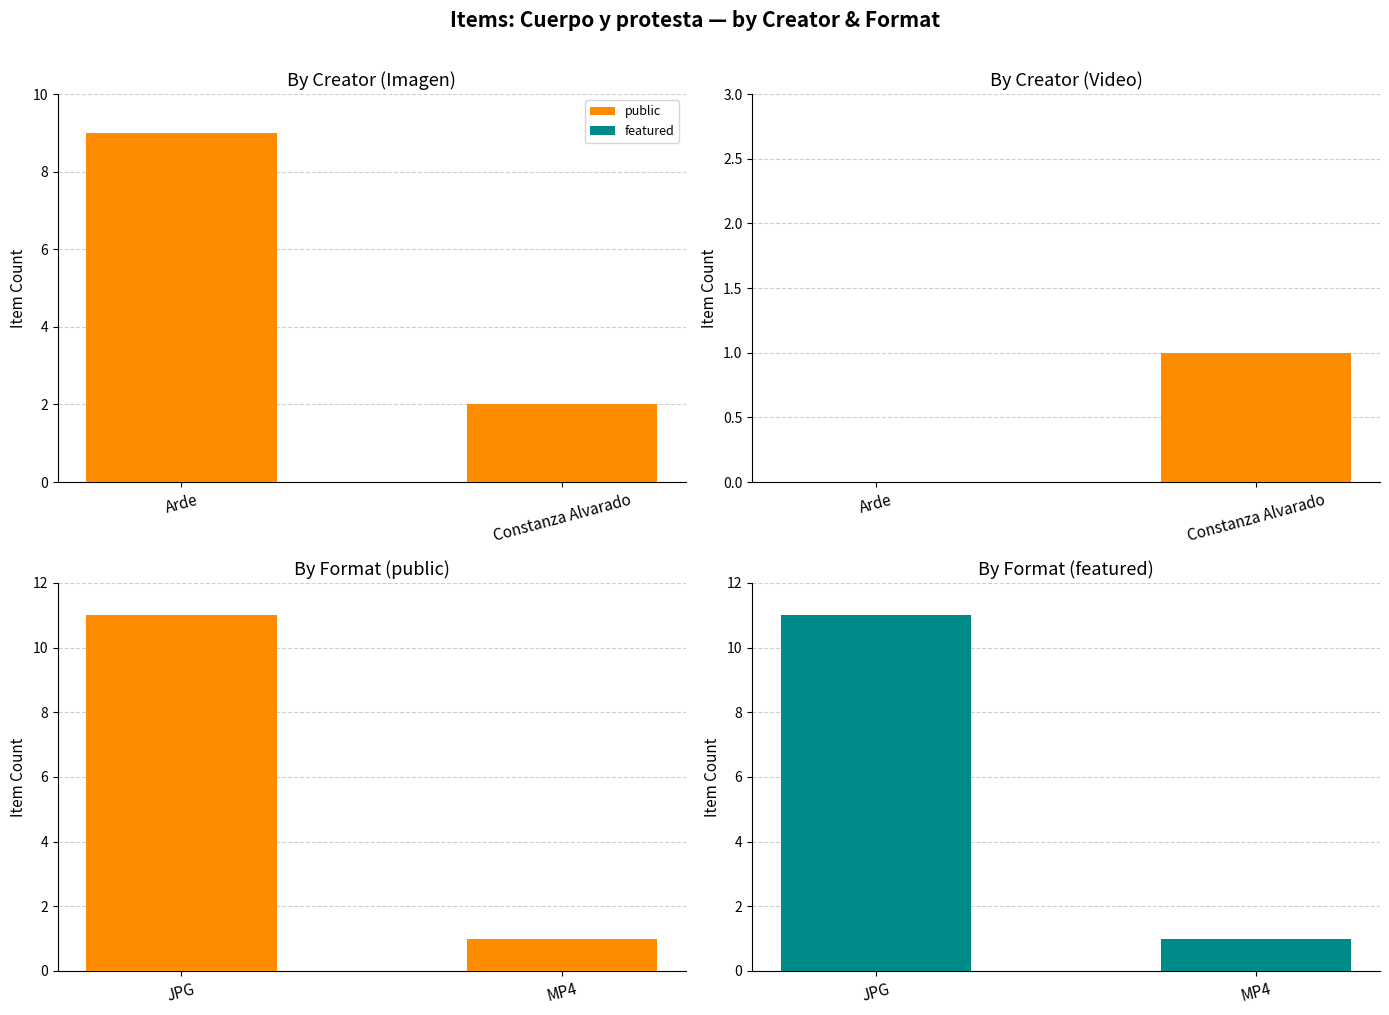

How many featured values are between 1 and 11?

2